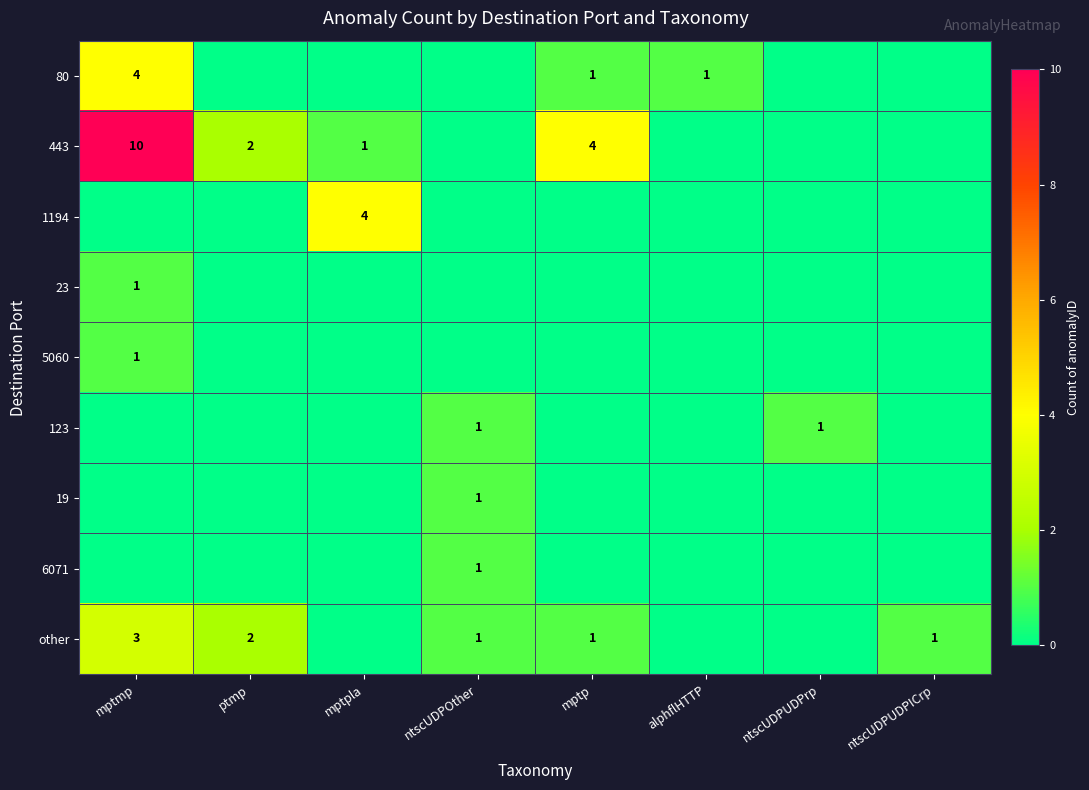

Is it true that 1194 equals 0 at ntscUDPOther?

True